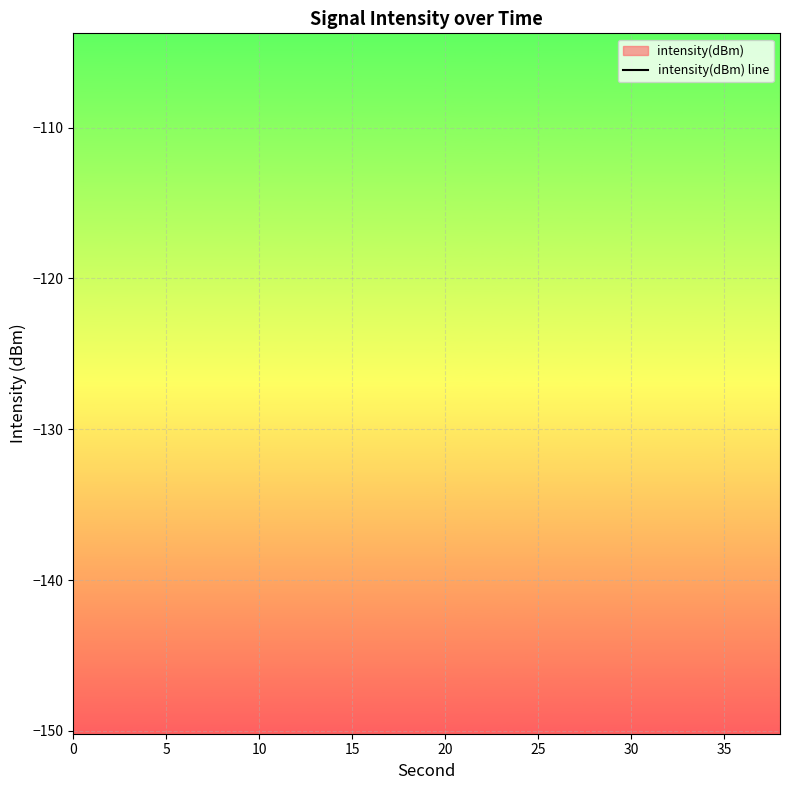

What is the difference between the second highest and minimum values?

82.0